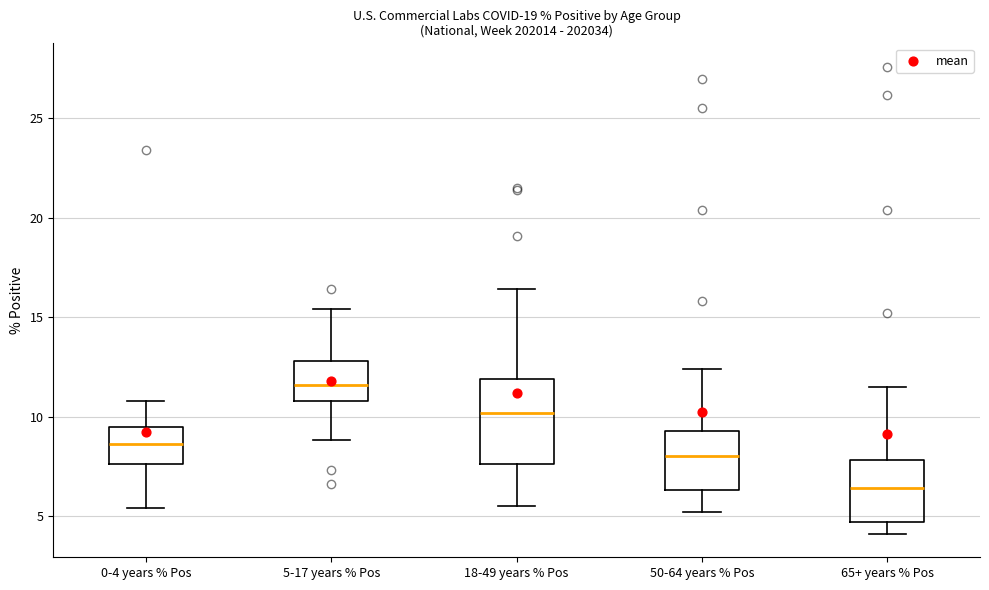

Which box's median line is the highest?

5-17 years % Pos